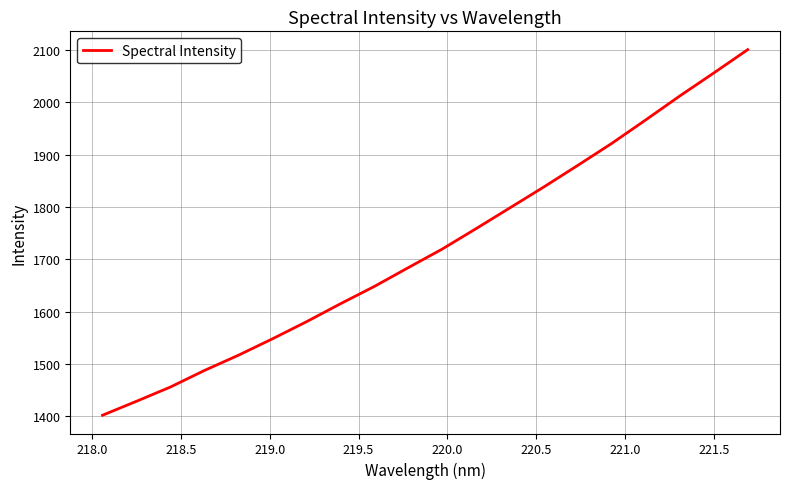

What is the smallest value displayed?

1402.2